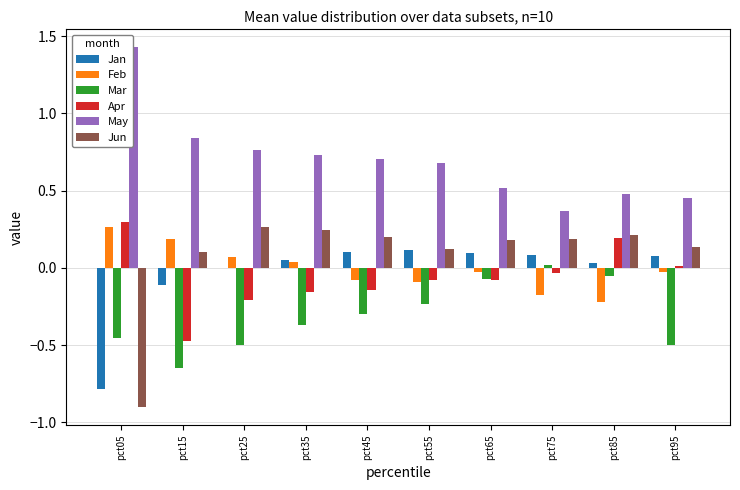

Are the bars grouped side by side (vs. stacked)?

Yes